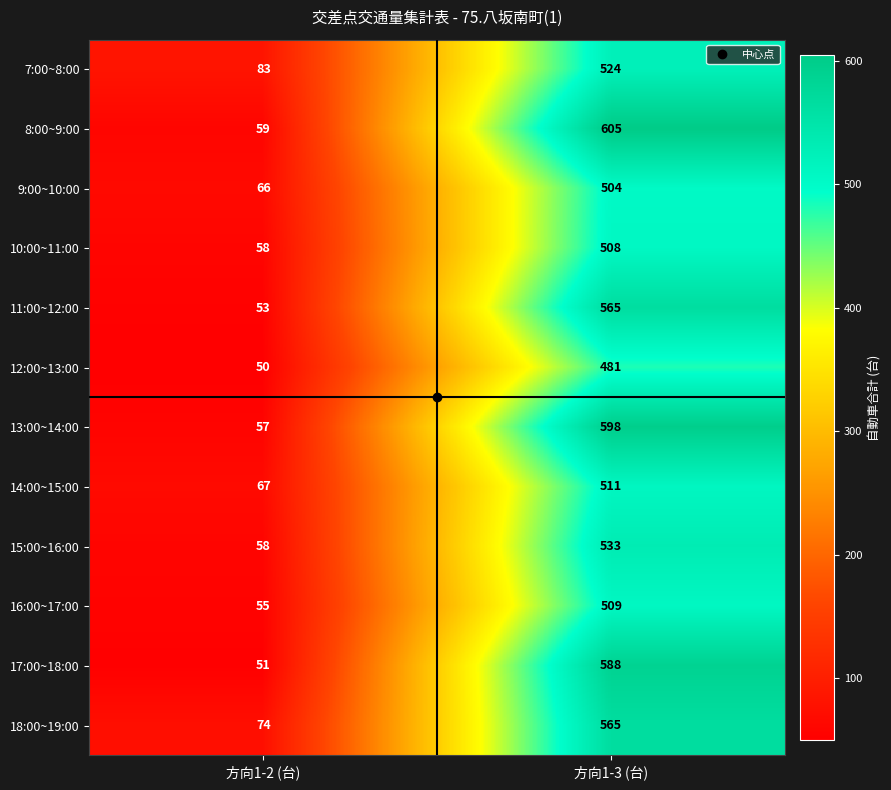

The value of 11:00~12:00 at 方向1-2 (台) is 53. True or false?

True